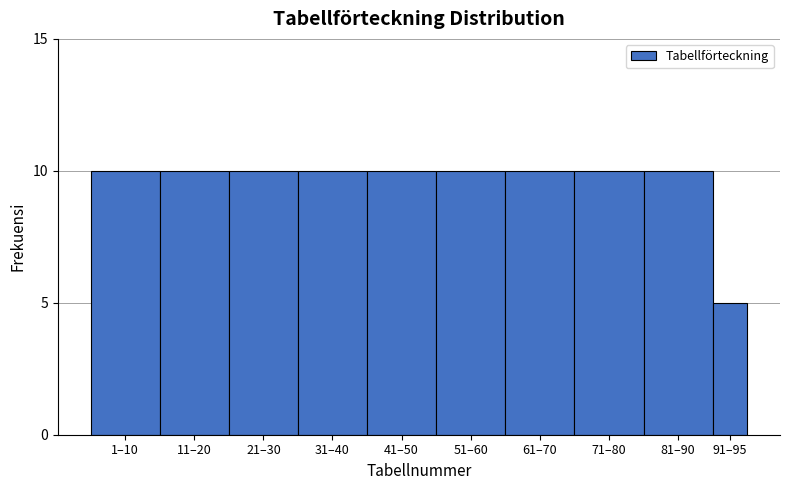

Reading left to right, what are all the values shown in this chart?

1–10=10	11–20=10	21–30=10	31–40=10	41–50=10	51–60=10	61–70=10	71–80=10	81–90=10	91–95=5